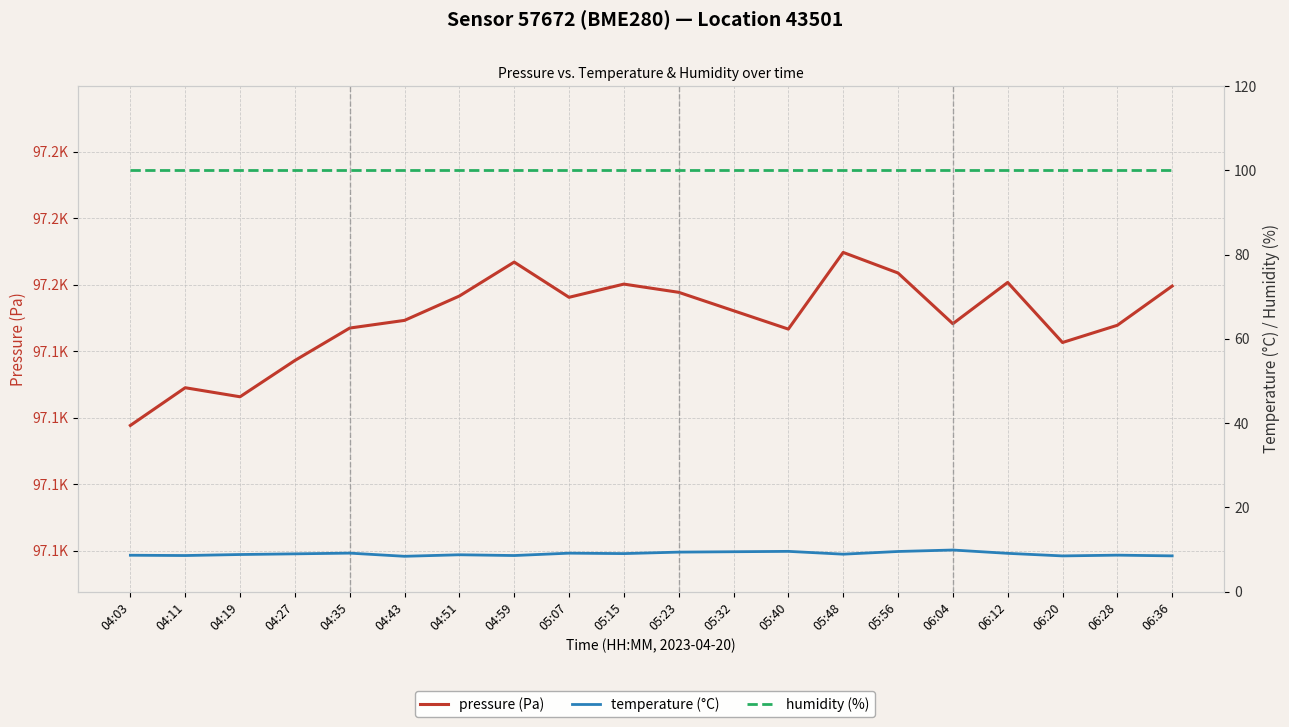

True or false: temperature (°C) and pressure (Pa) intersect in this chart.

False